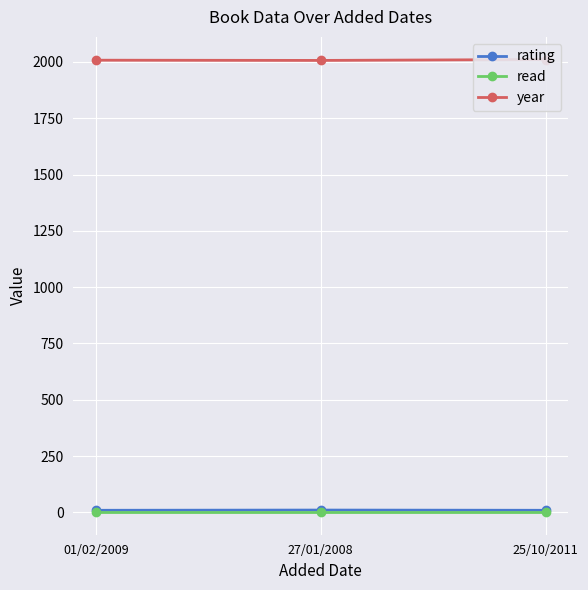

How many lines are shown in the chart?

3